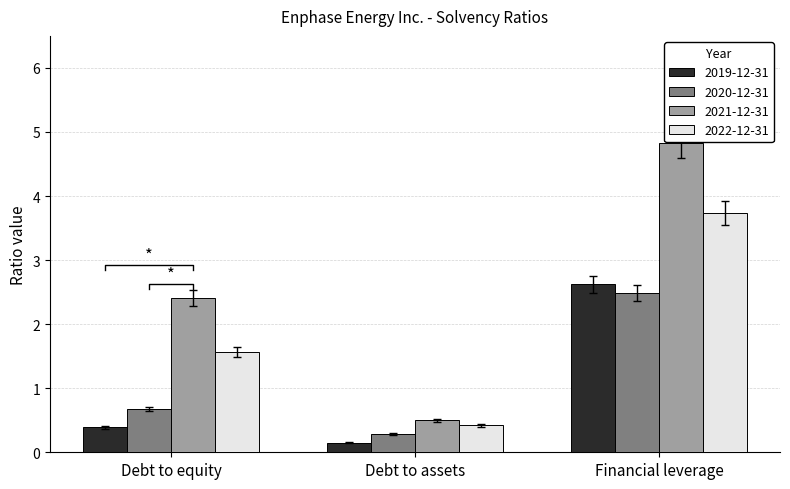

What is the value of the 2019-12-31 bar at the 2nd from the left?

0.1